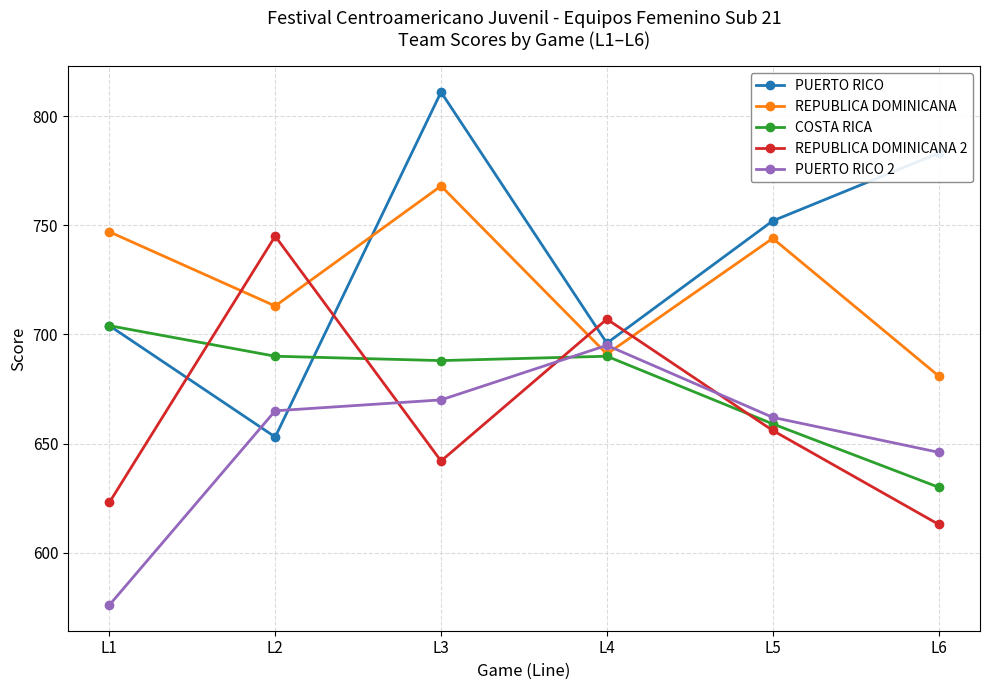

Is the value of REPUBLICA DOMINICANA at L2 greater than the value of PUERTO RICO at L6?

No